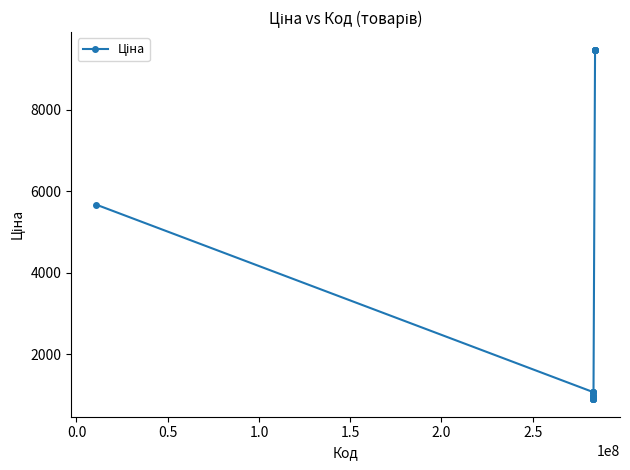

What is the sum of all values?

75166.9